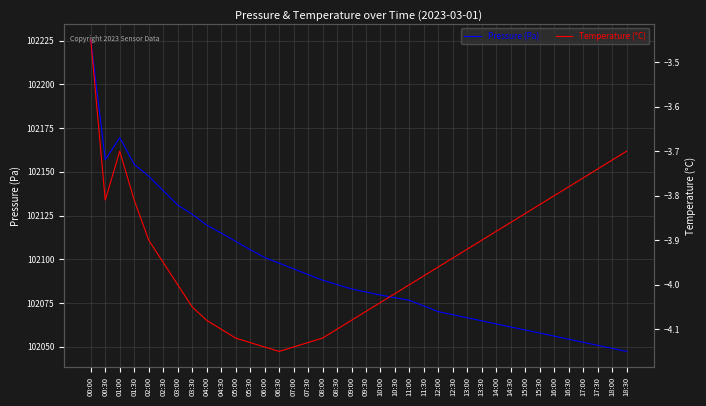

At which label is Pressure (Pa) closest to 102136?

02:30